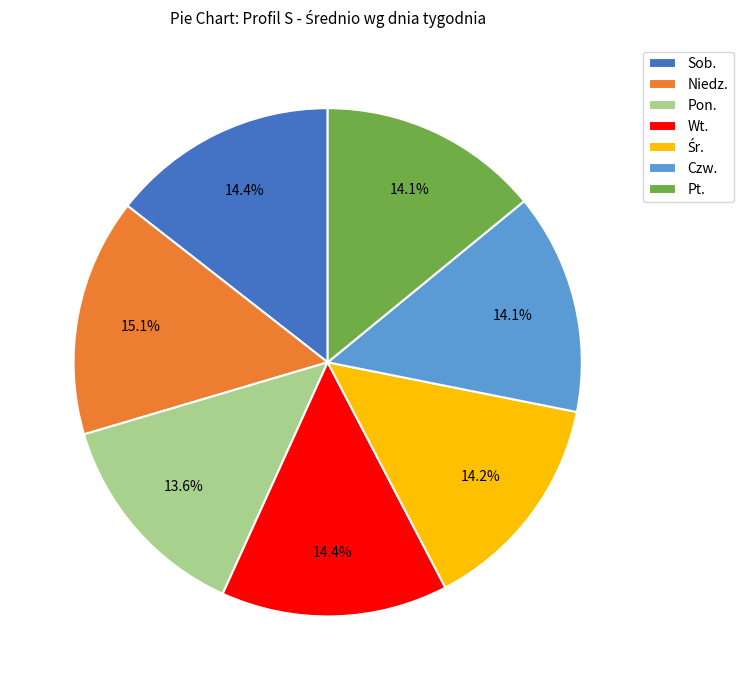

Do Wt. and Czw. together represent more than half of the pie?

No